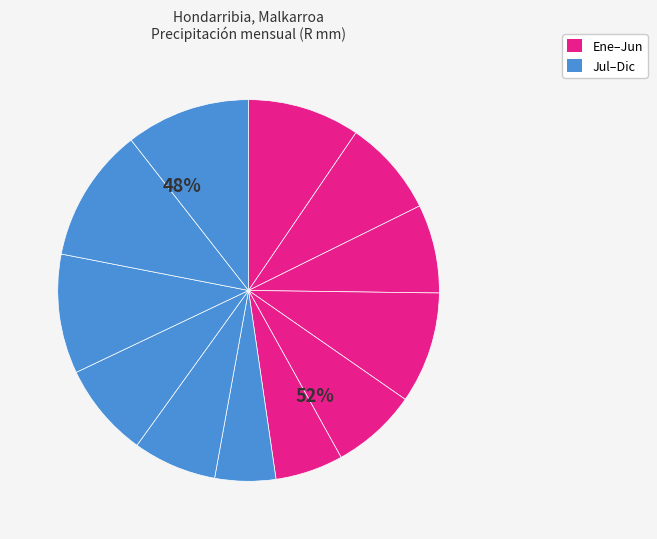

Count the number of slices in the pie.

12